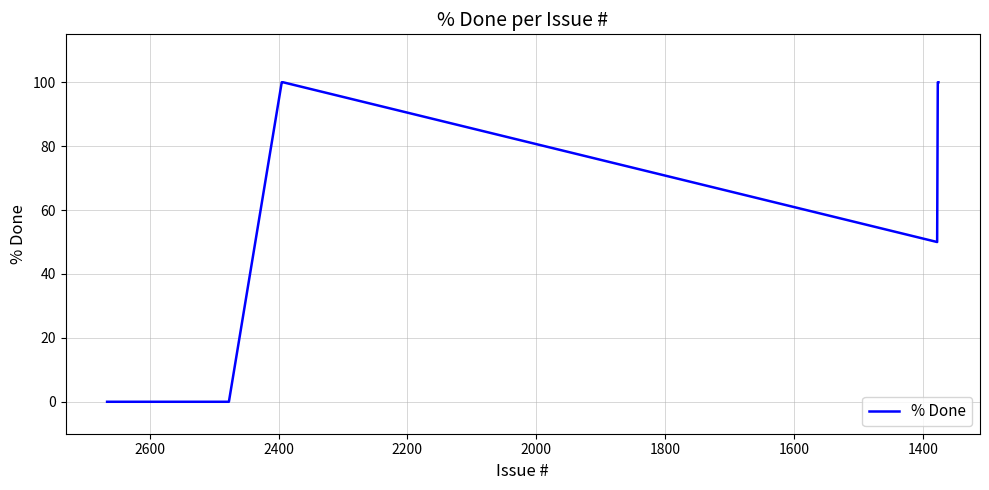

Reading left to right, list all the values displayed in this chart.

0	0	100	100	100	50	100	100